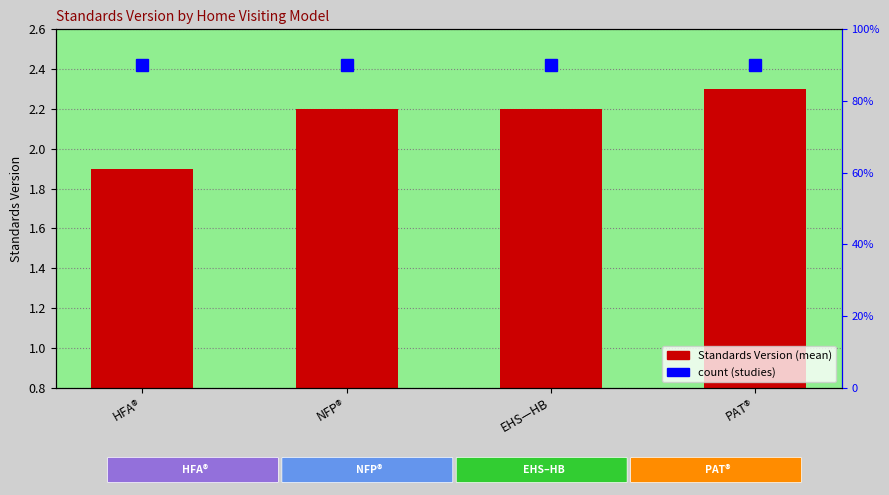

Which has a higher value, NFP® or PAT®?

PAT®